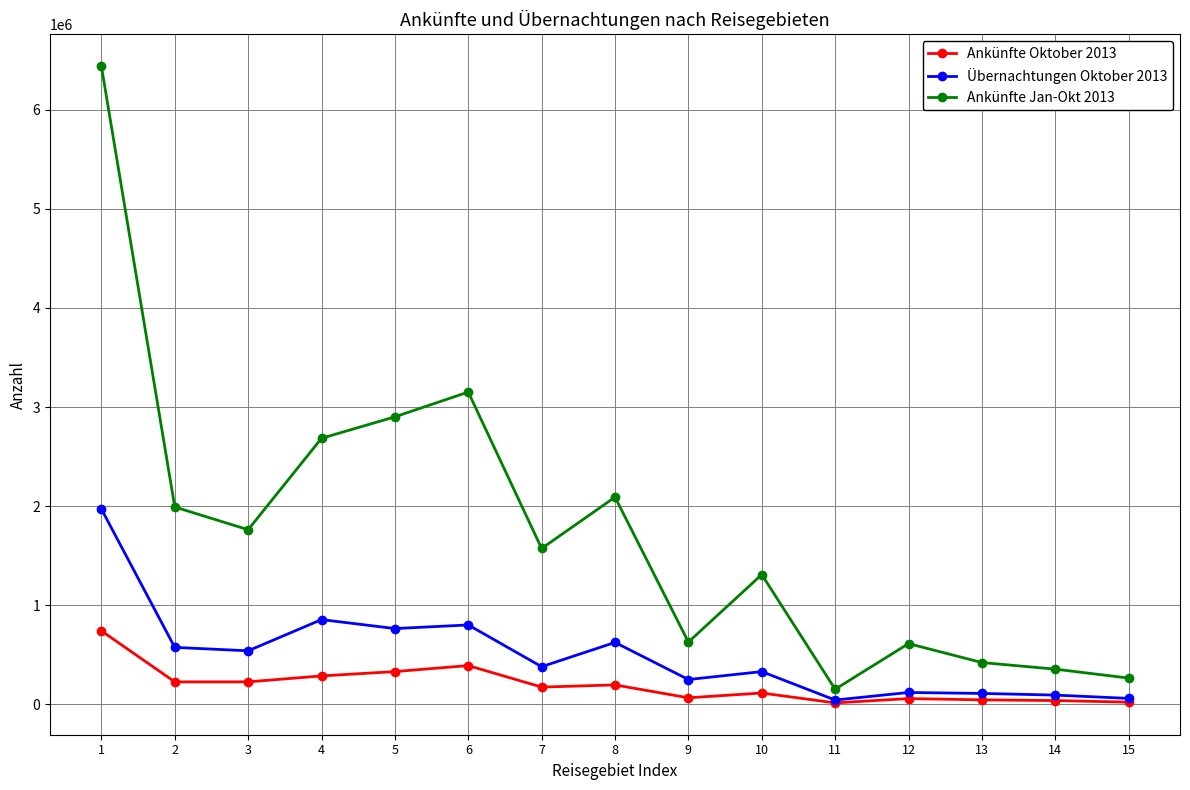

Rank the series by their average value, from lowest to highest.

Ankünfte Oktober 2013, Übernachtungen Oktober 2013, Ankünfte Jan-Okt 2013